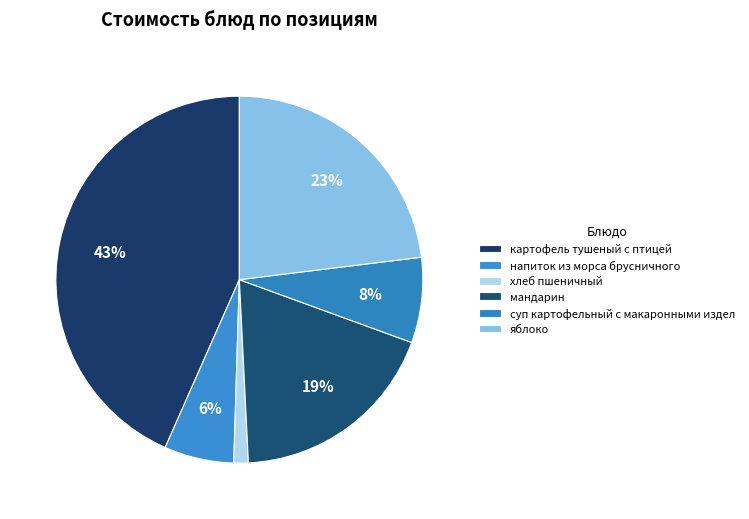

Between картофель тушеный с птицей and мандарин, which is larger?

картофель тушеный с птицей